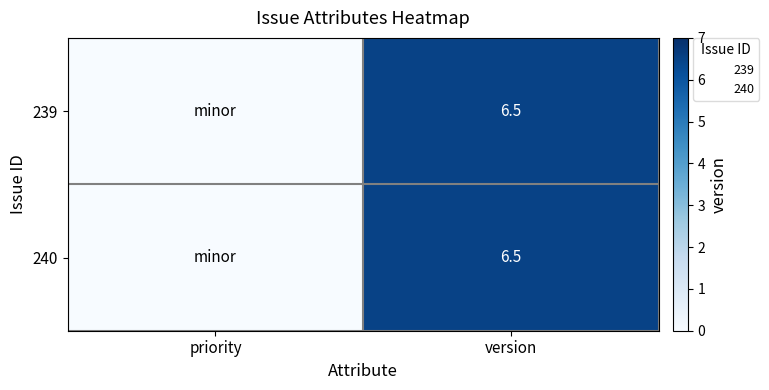

Read the 240 value at version.

6.5